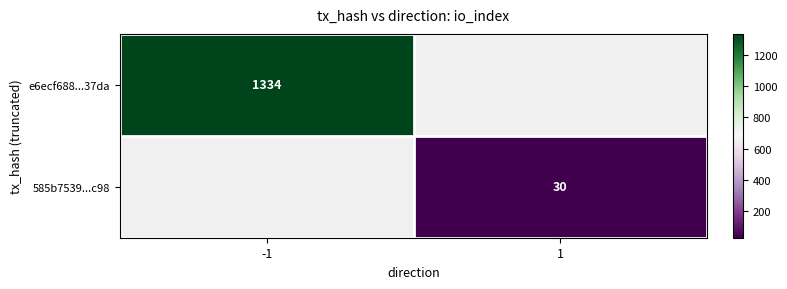

How many distinct data groups are displayed?

2